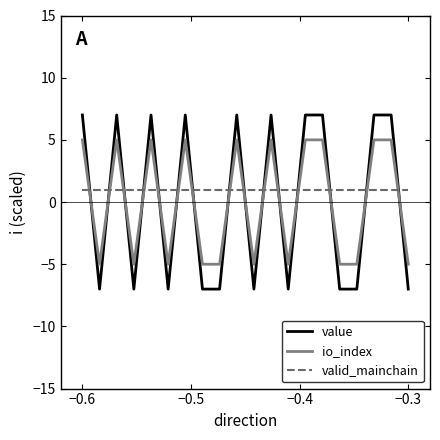

Count the number of categories in the chart.

20